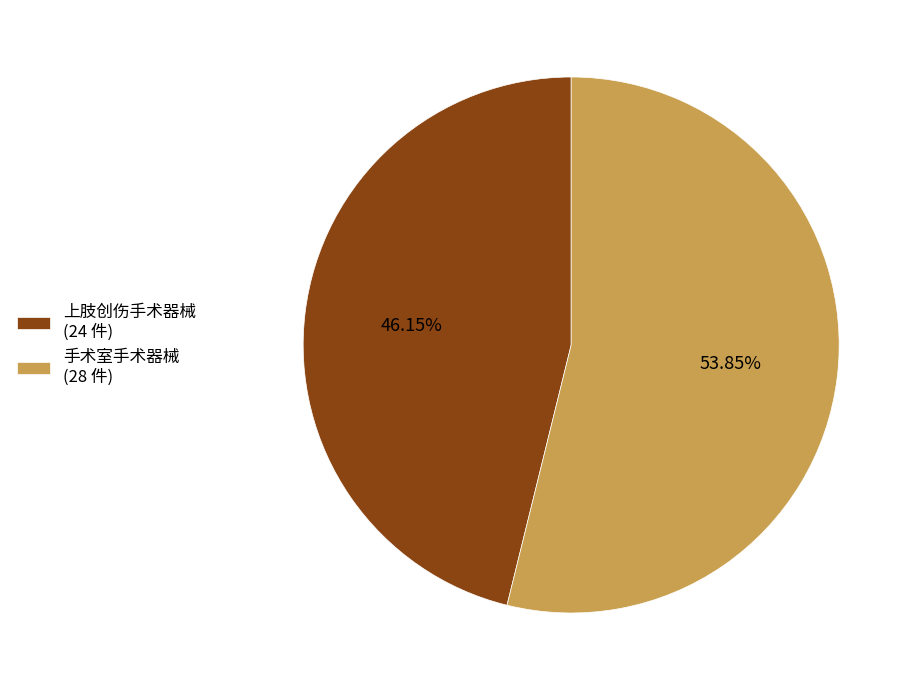

Which has a higher value, 手术室手术器械 or 上肢创伤手术器械?

手术室手术器械